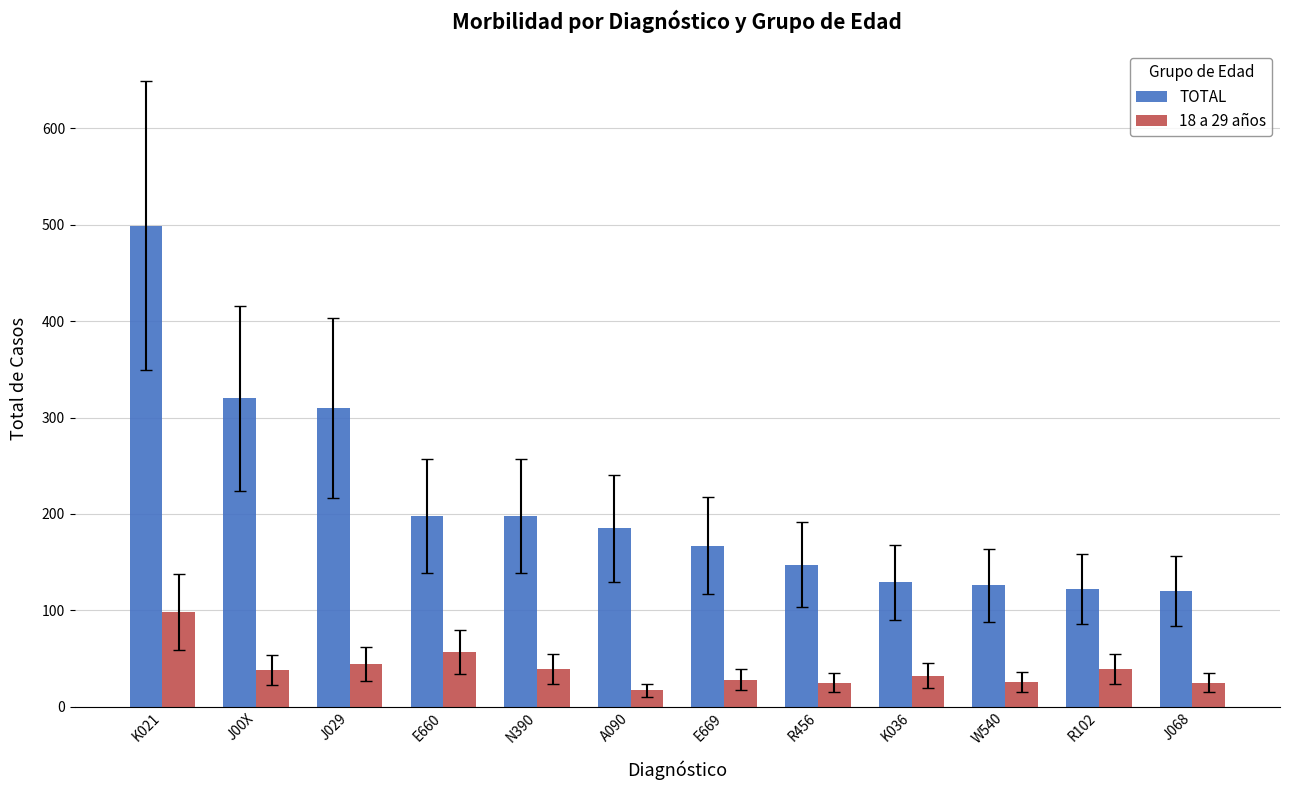

What is the label of the 1st bar from the right?

J068